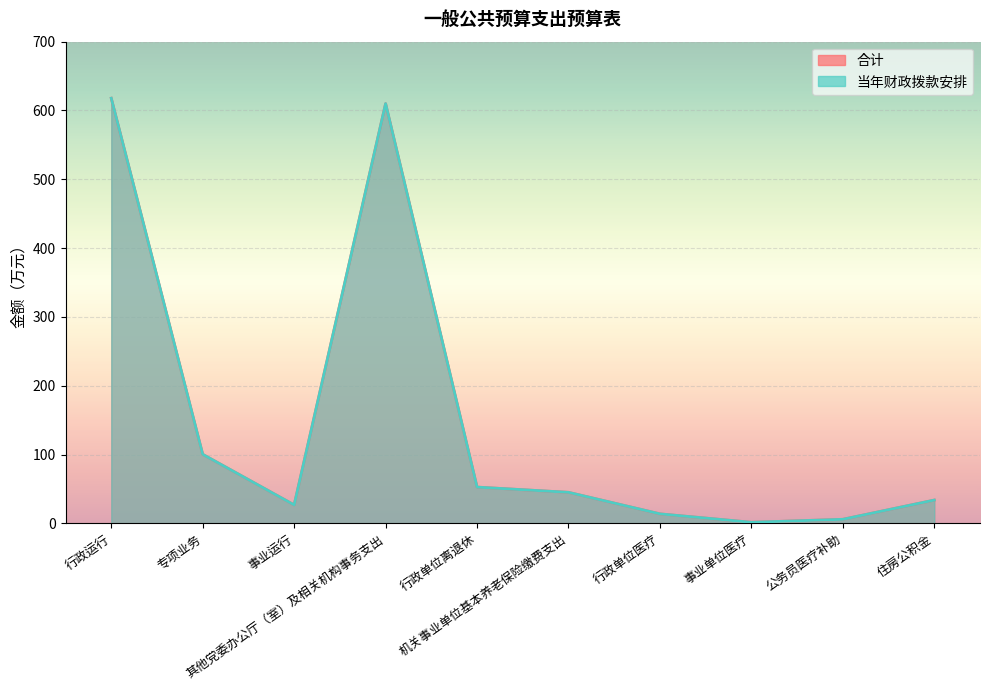

Which series has the largest total across all categories?

合计